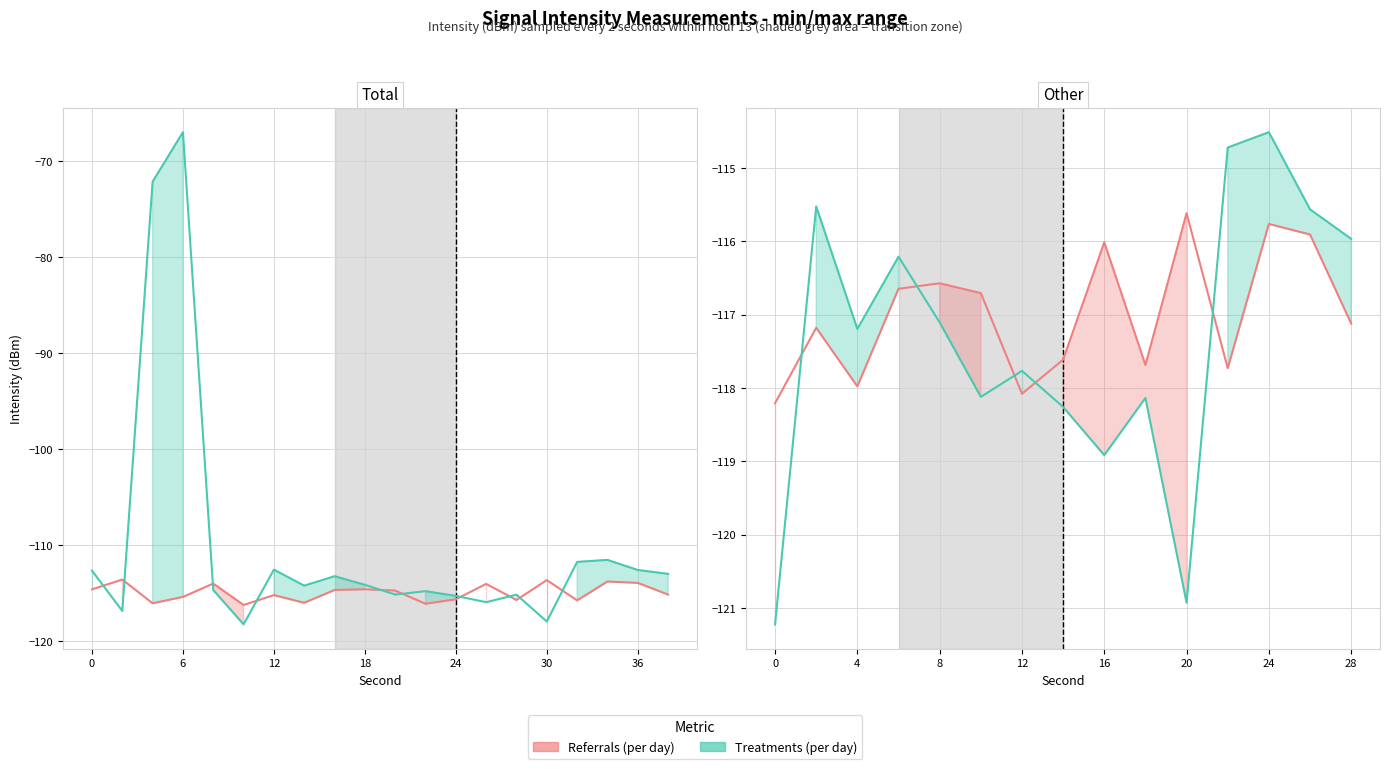

How many values in the Referrals (per day) series exceed -117?

7